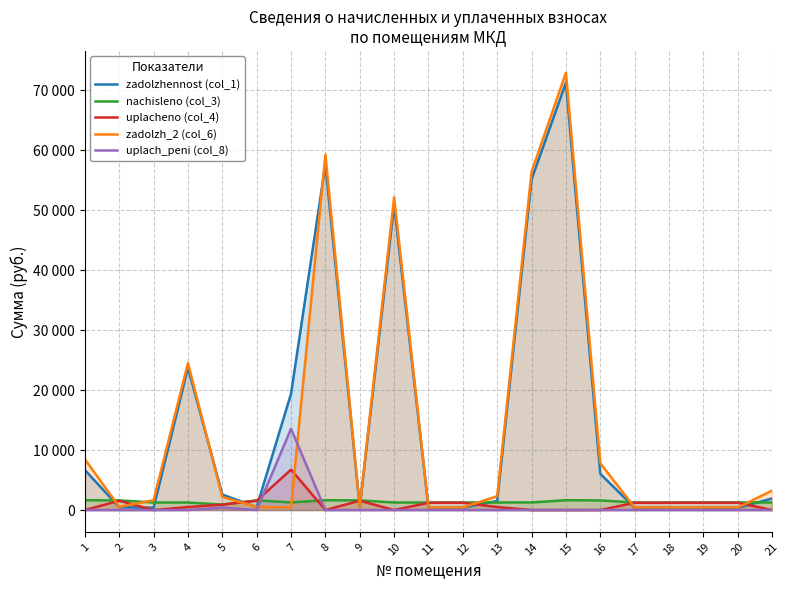

Where do uplacheno (col_4) and zadolzhennost (col_1) first cross each other?

1 and 2